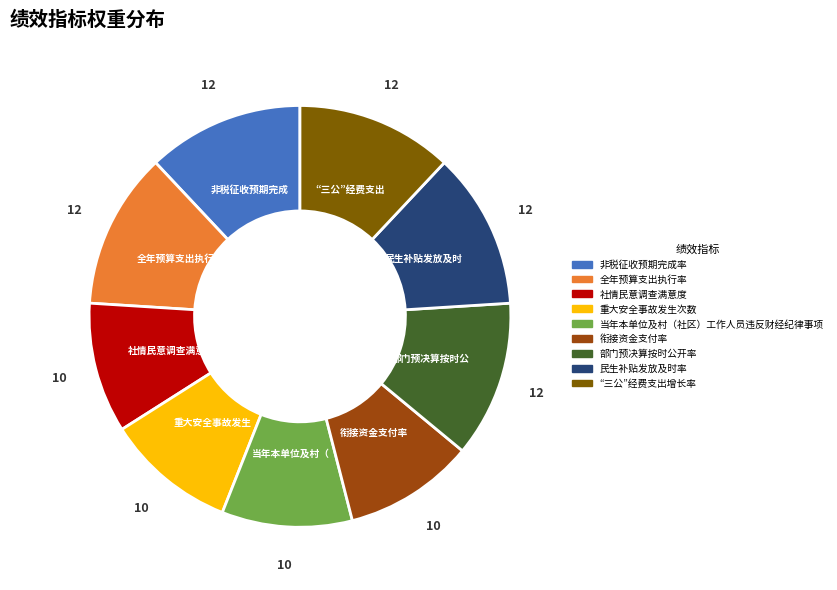

The 民生补贴发放及时率 slice represents 12% of the pie. True or false?

True